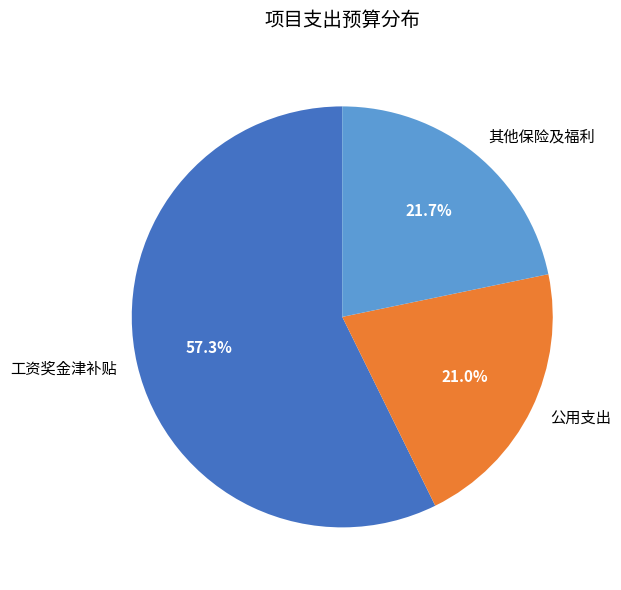

Which has a higher value, 公用支出 or 其他保险及福利?

其他保险及福利